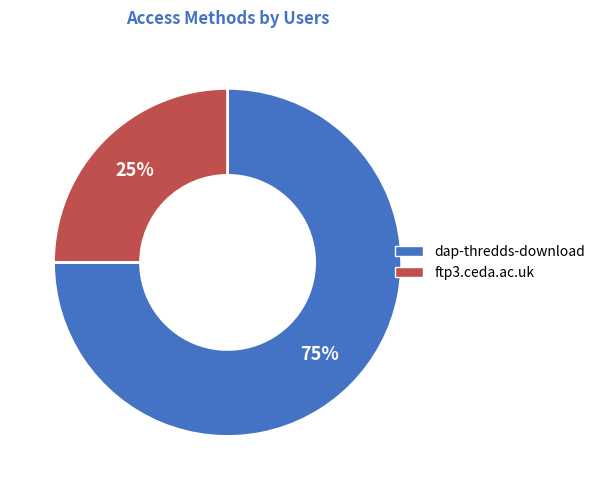

Which category has the smallest portion of the pie?

ftp3.ceda.ac.uk